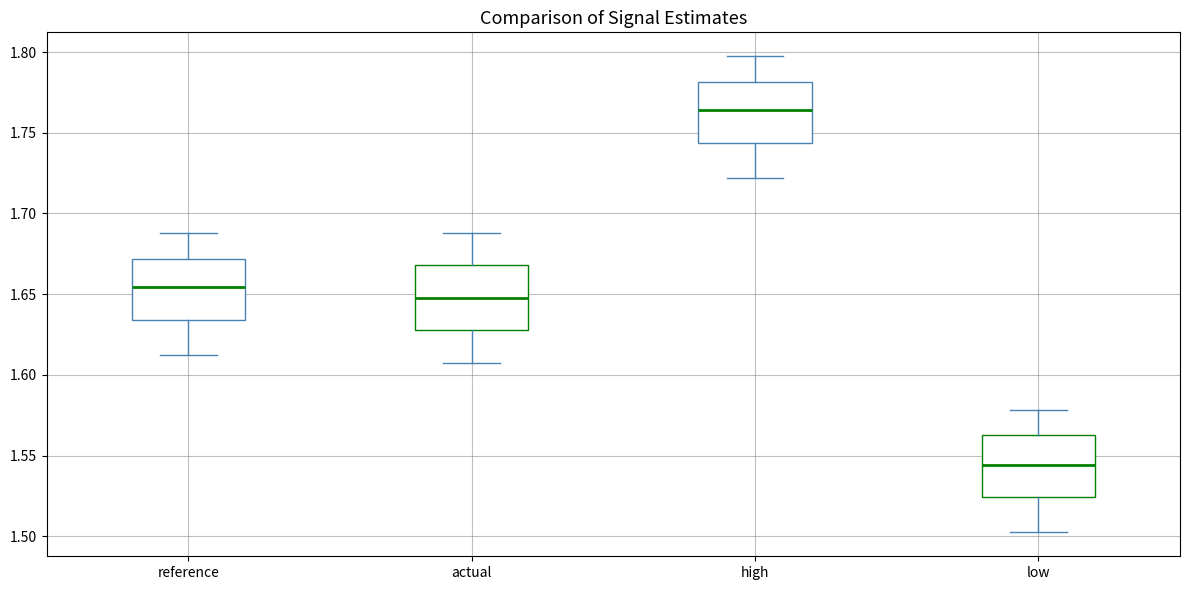

Reading left to right, transcribe this box plot: for each box, give where its median line is, the range the box spans, and where its two whiskers end, as read against the y-axis. The values are not printed on the chart, so give them approximately, as read against the axis.

reference: median 1.655, box 1.635 to 1.670, whiskers 1.610 to 1.690
actual: median 1.650, box 1.630 to 1.670, whiskers 1.610 to 1.690
high: median 1.765, box 1.745 to 1.780, whiskers 1.720 to 1.795
low: median 1.545, box 1.525 to 1.565, whiskers 1.500 to 1.580